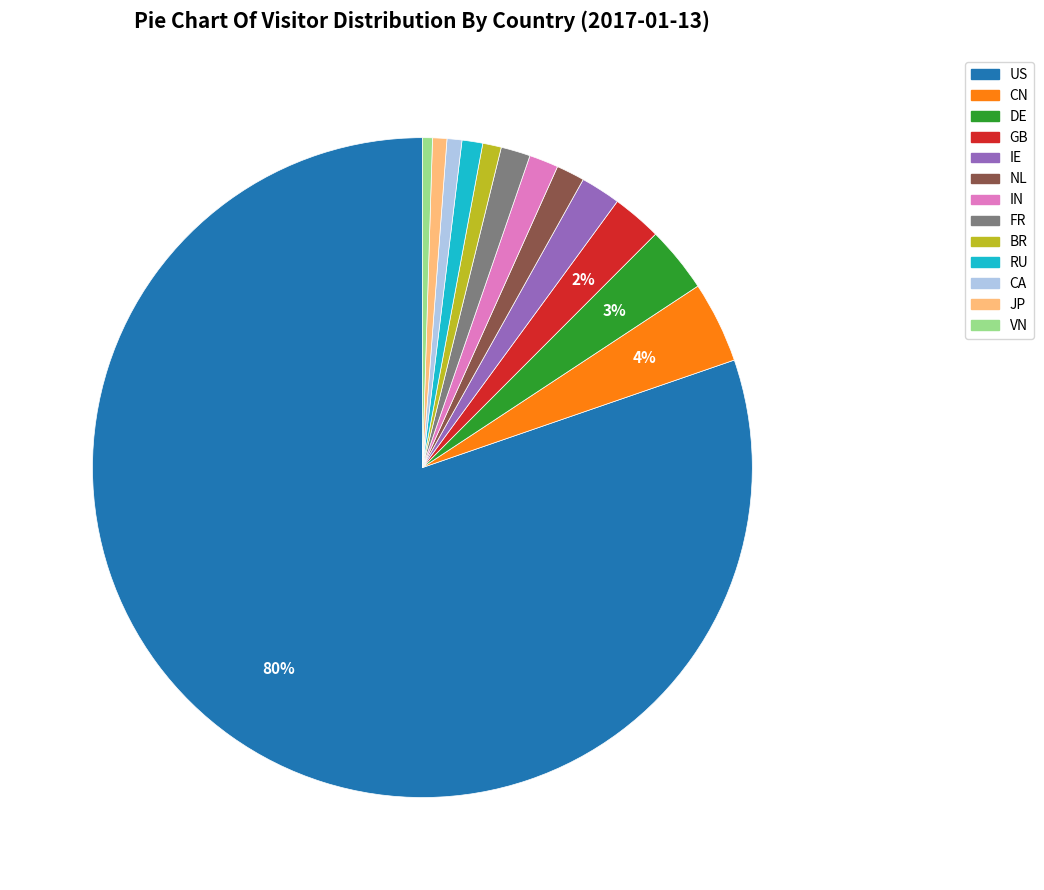

To the nearest percent, what is the difference between the DE and VN slice percentages?

3%